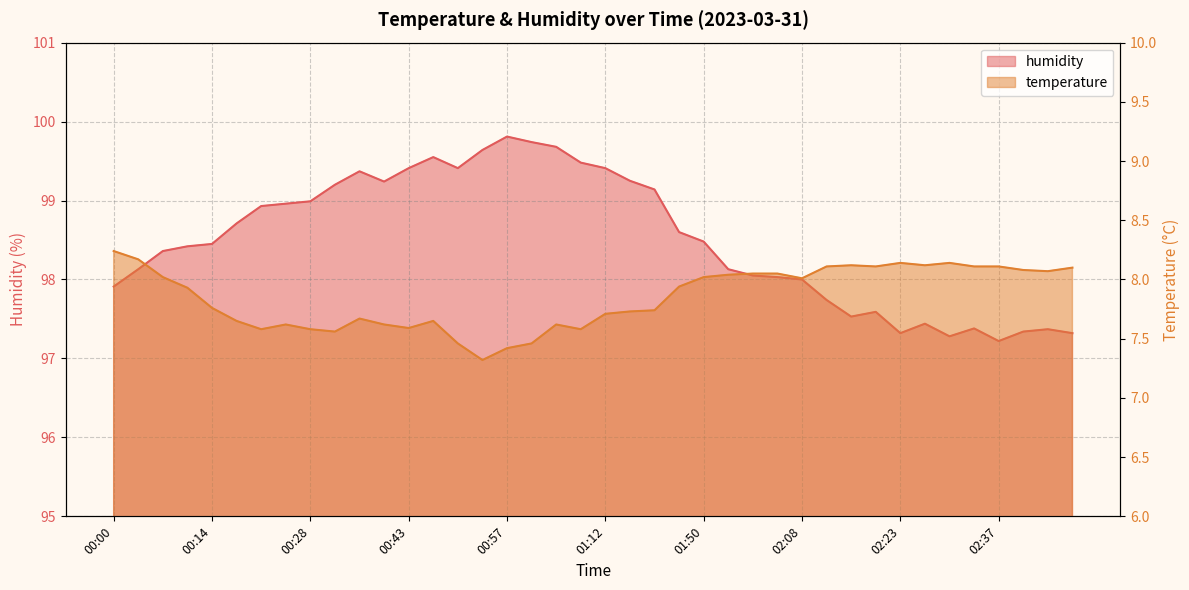

True or false: humidity and temperature cross at least once.

False